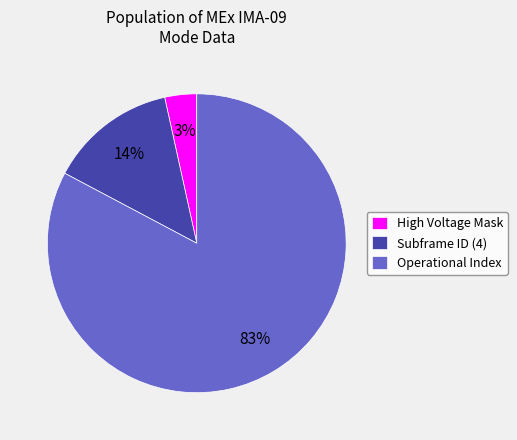

True or false: High Voltage Mask accounts for 3% of the total.

True